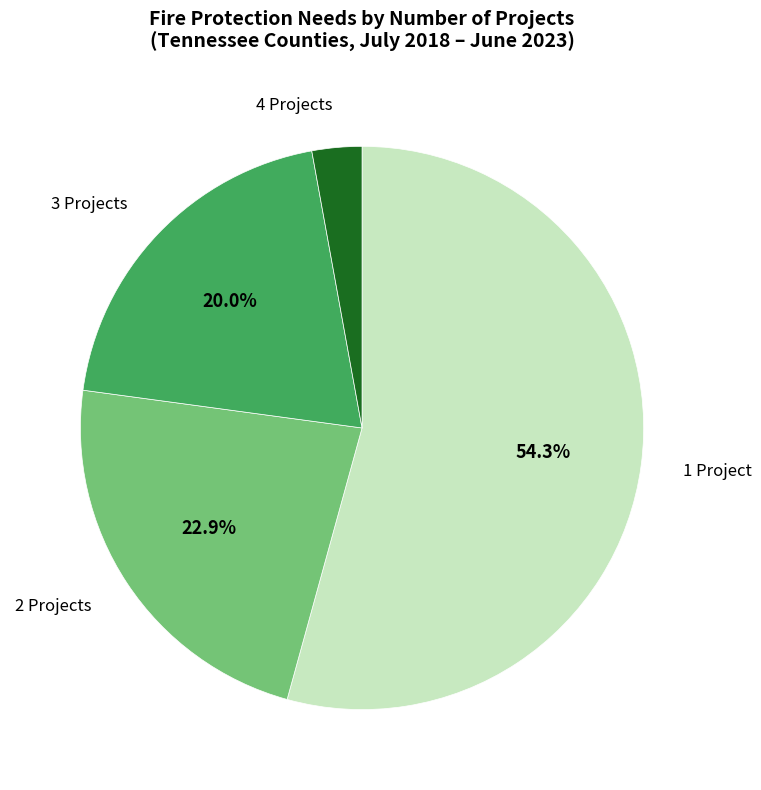

Which category has the smallest portion of the pie?

4 Projects